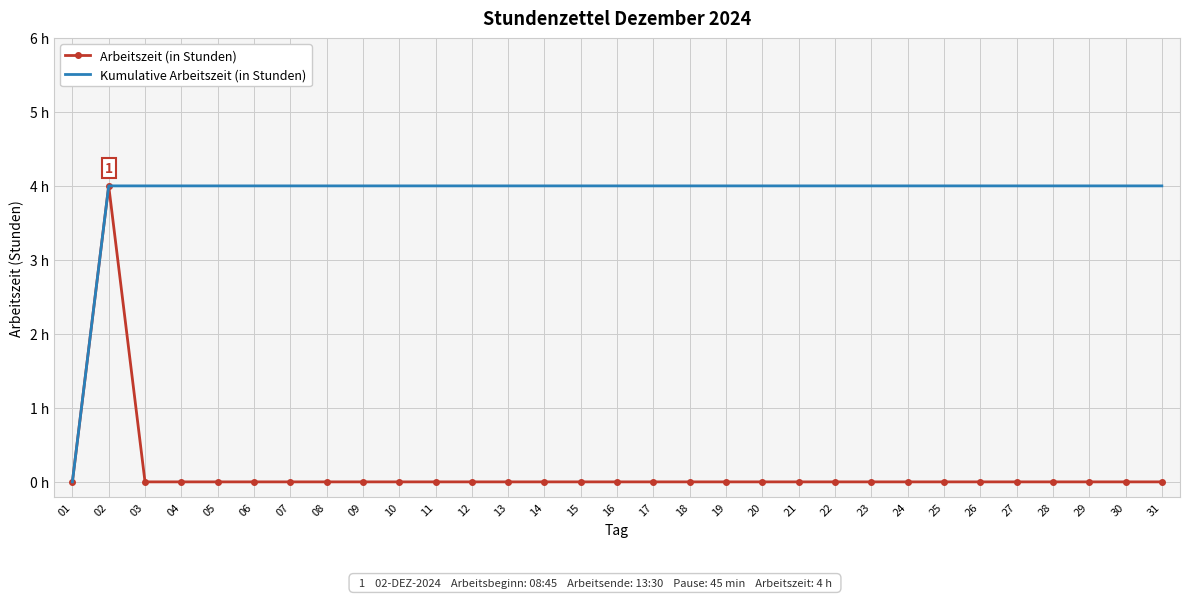

What are all the series names shown in the legend?

Arbeitszeit (in Stunden), Kumulative Arbeitszeit (in Stunden)